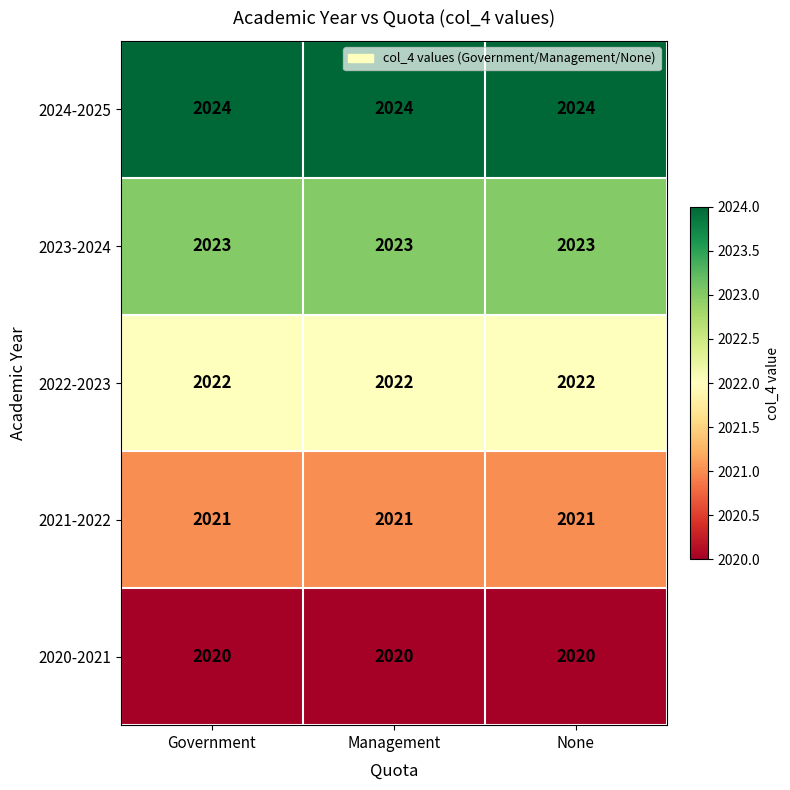

What is the spread (max minus min) of values at Government?

4